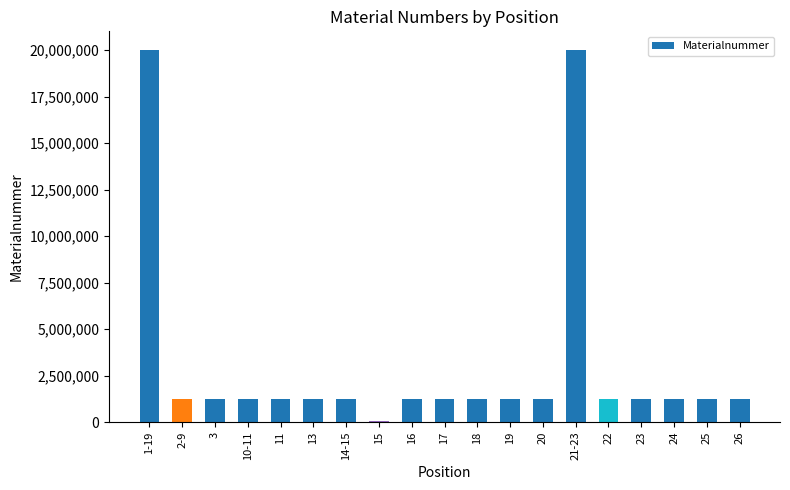

What is the label of the 6th bar from the left?

13